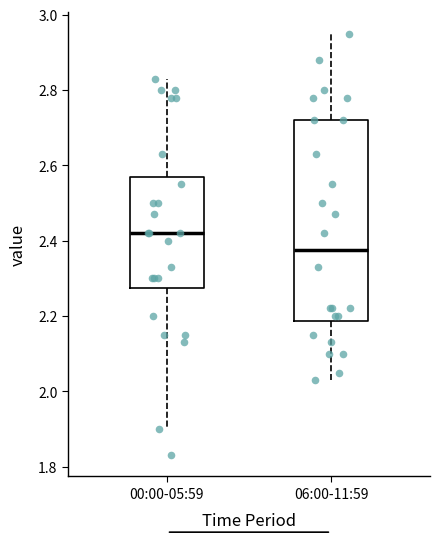

Which box is the tallest, from its lower edge to its upper edge?

06:00-11:59